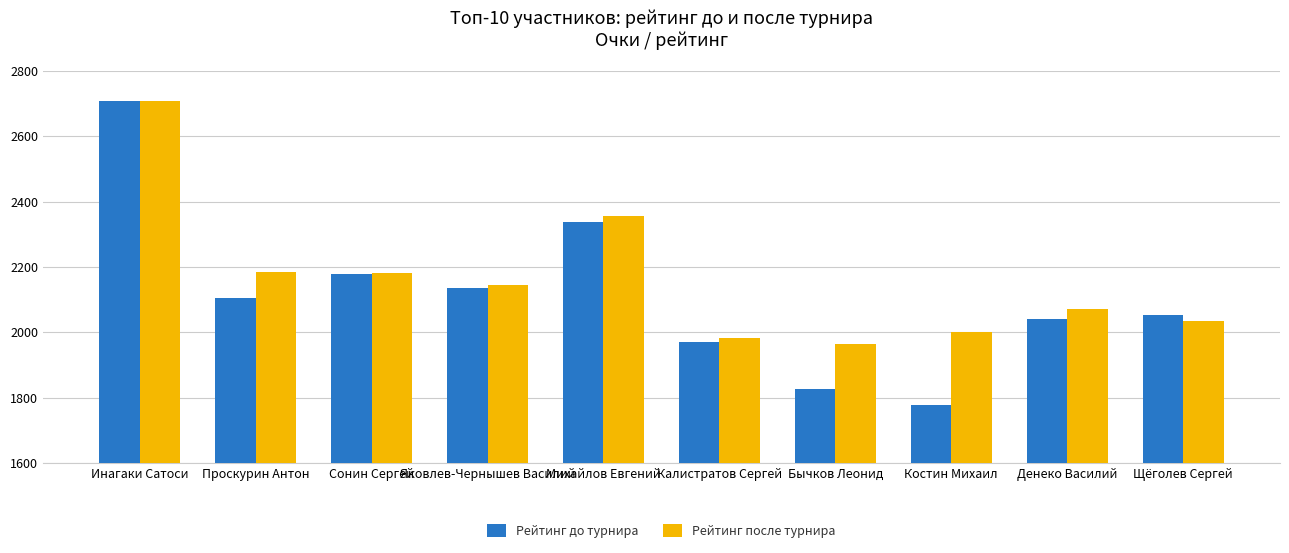

Rank the series by their average value, from highest to lowest.

Рейтинг после турнира, Рейтинг до турнира